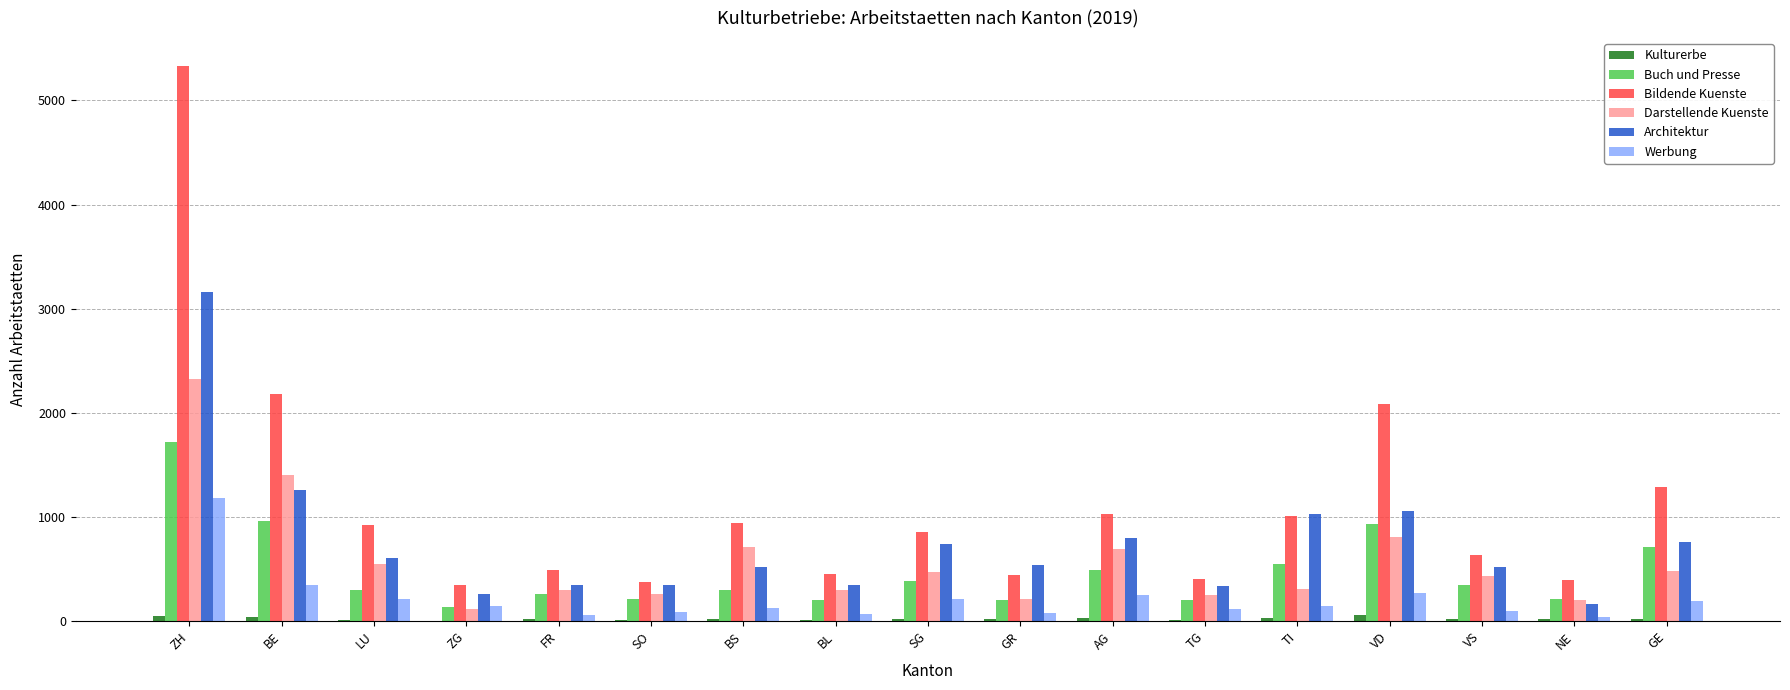

What is the highest value of the Architektur series?

3158